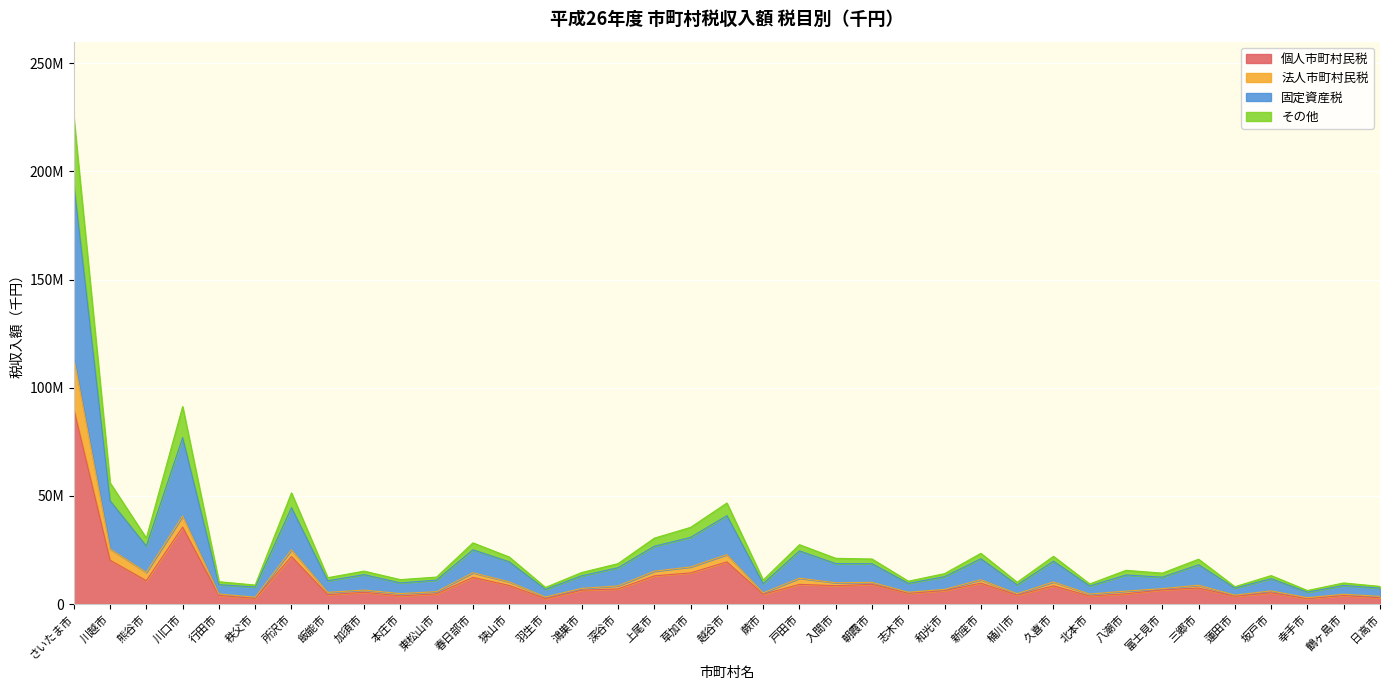

Which series has the largest total across all categories?

固定資産税